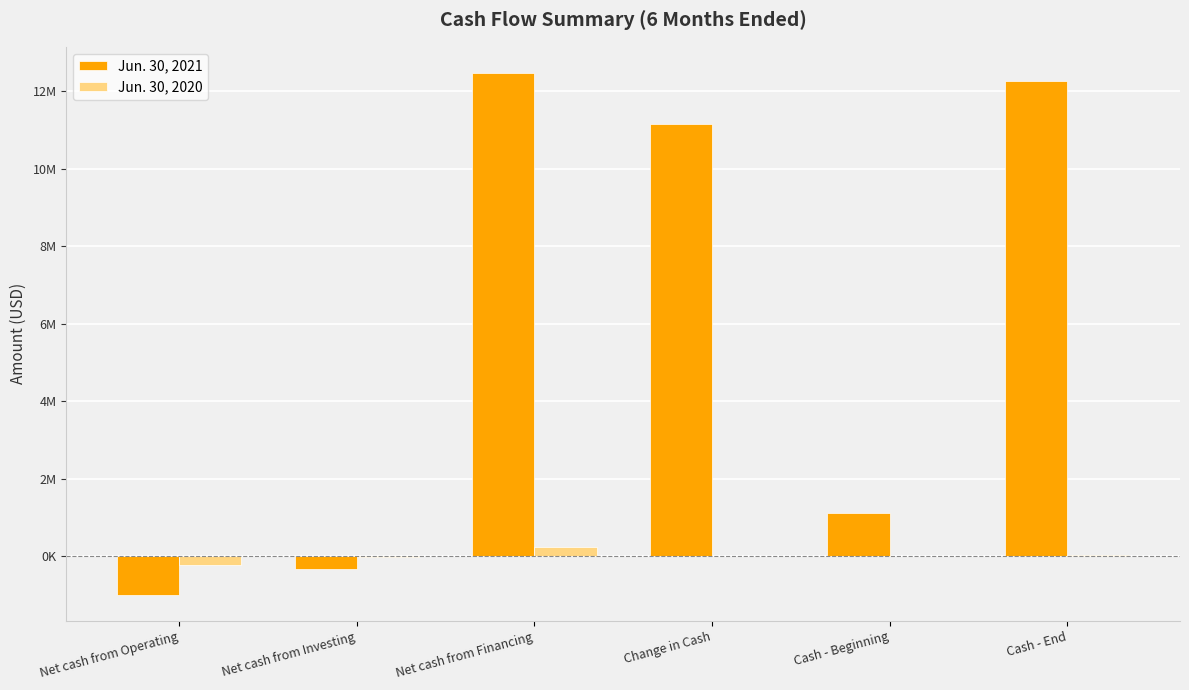

Rank the series at Change in Cash from lowest to highest value.

Jun. 30, 2020, Jun. 30, 2021